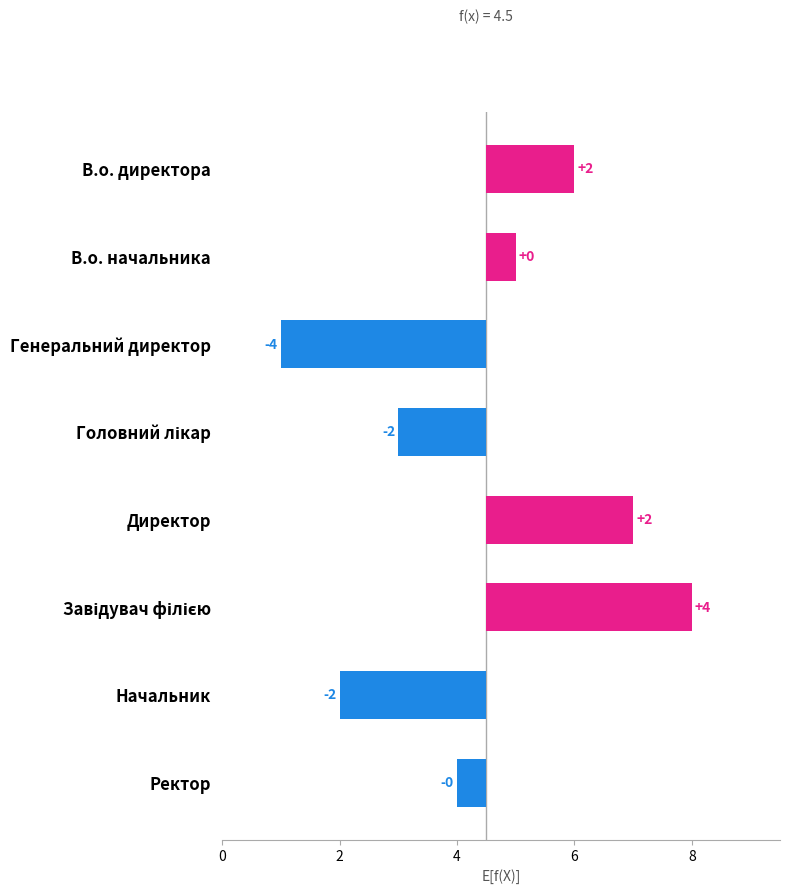

Count the number of categories in the chart.

8